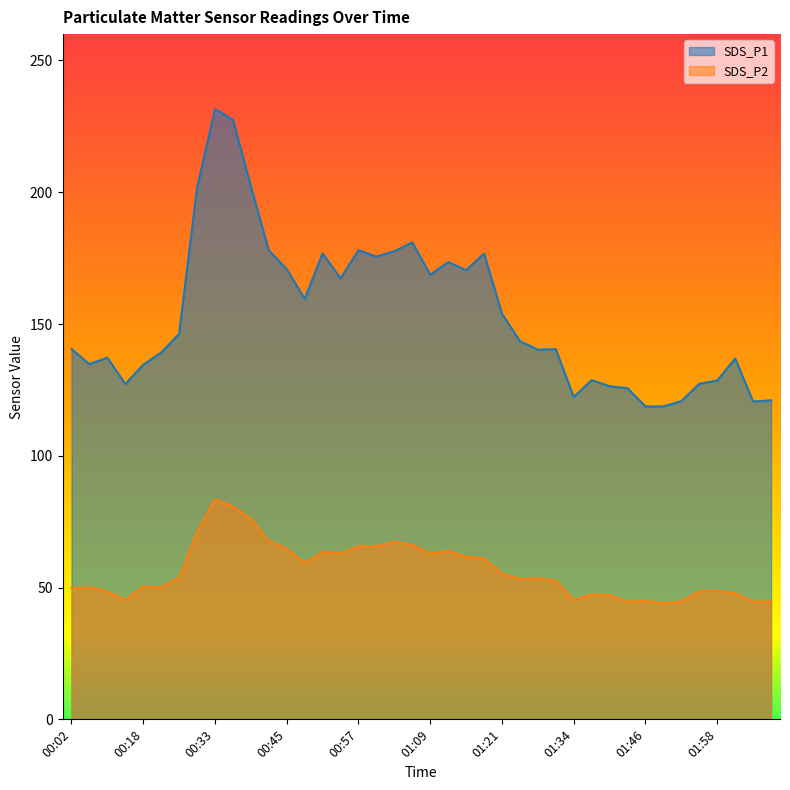

Which category has the lowest value across all series?

01:49